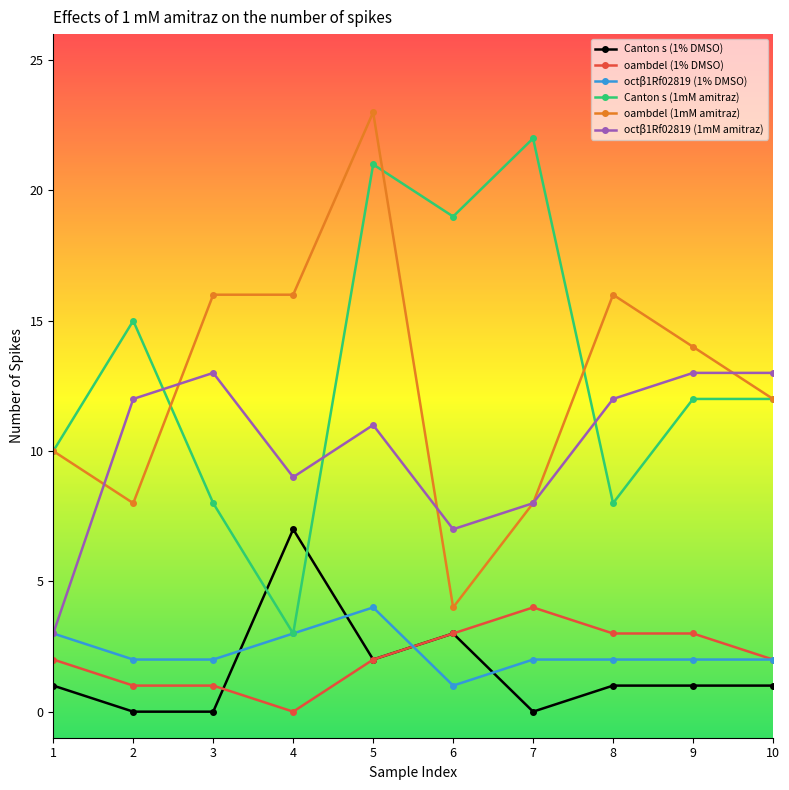

True or false: octβ1Rf02819 (1mM amitraz) has a value of 8 at 7.

True